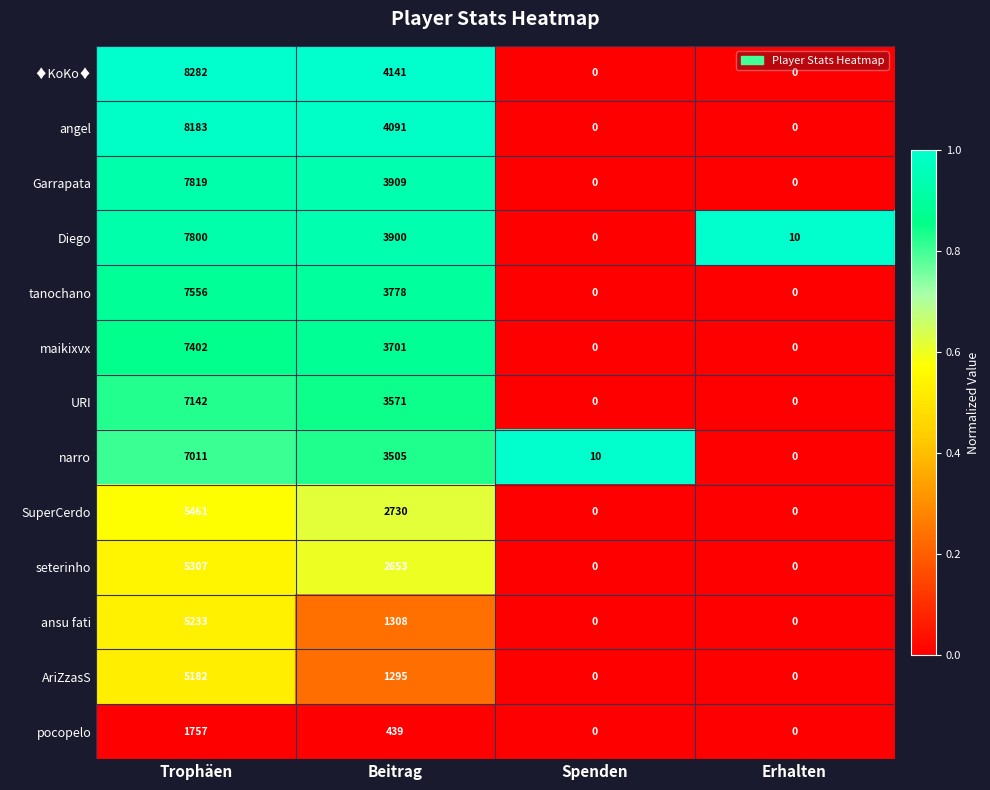

What is the total value across all series at Beitrag?

39021